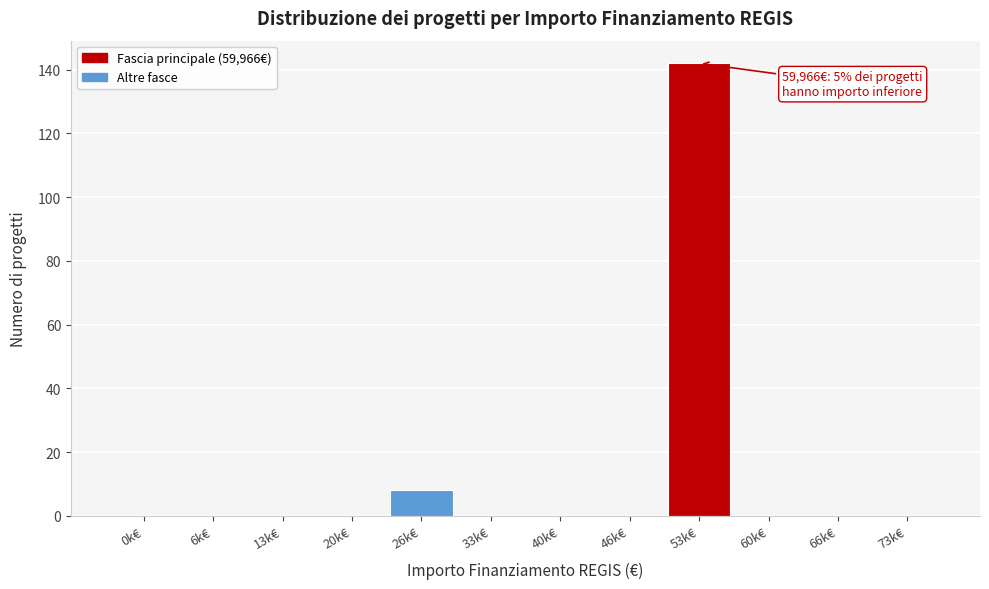

Reading left to right, transcribe all the data shown in this chart.

0k€=0	6k€=0	13k€=0	20k€=0	26k€=8	33k€=0	40k€=0	46k€=0	53k€=142	60k€=0	66k€=0	73k€=0